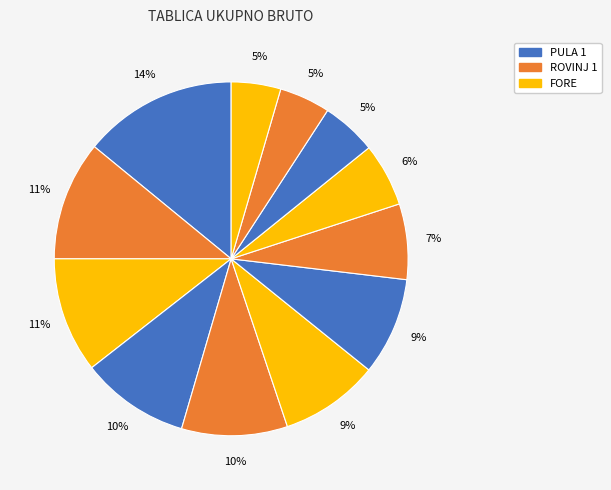

How many segments does this pie chart have?

12